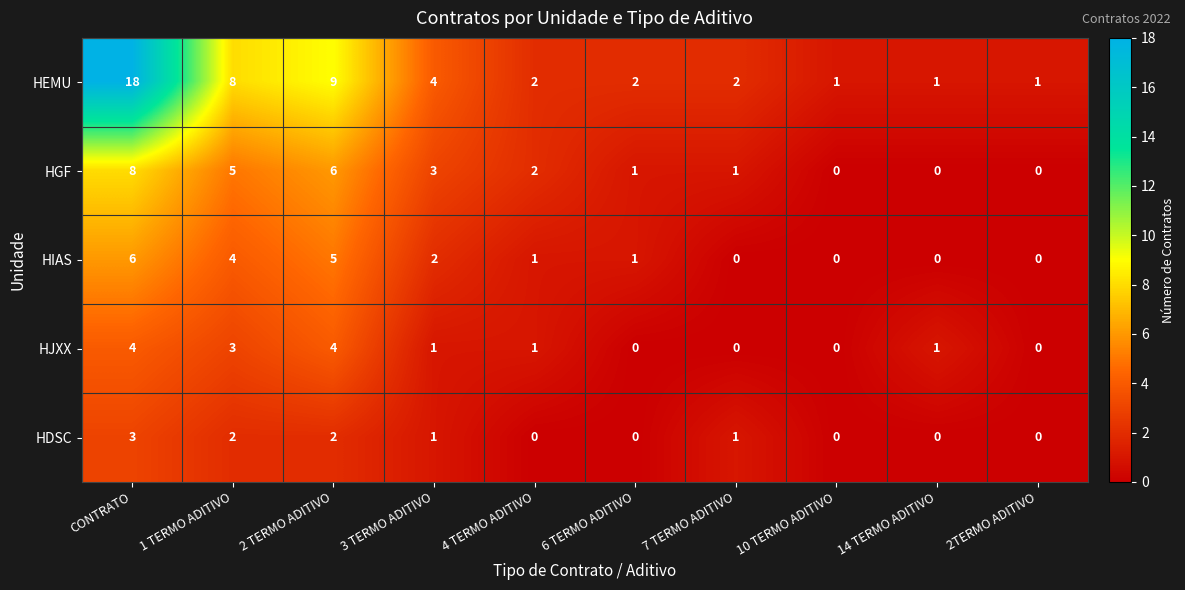

Which series has the widest spread of values?

HEMU